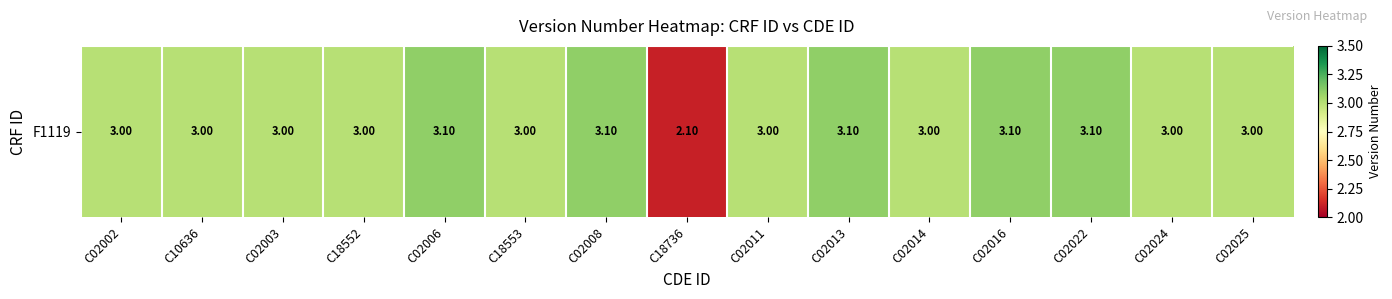

Is it true that the value at C02006 is 3.1?

True